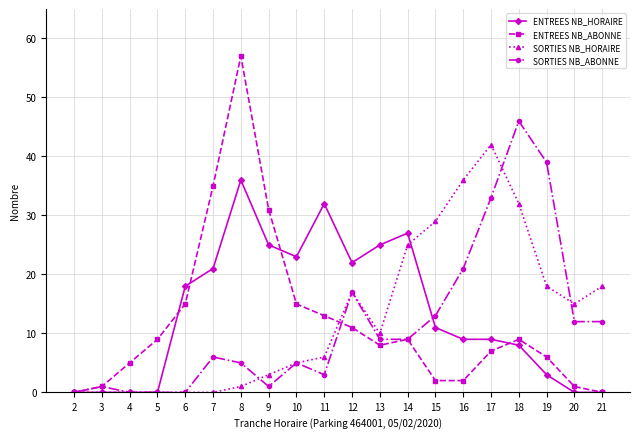

True or false: SORTIES NB_ABONNE has a value of 46 at 18.

True